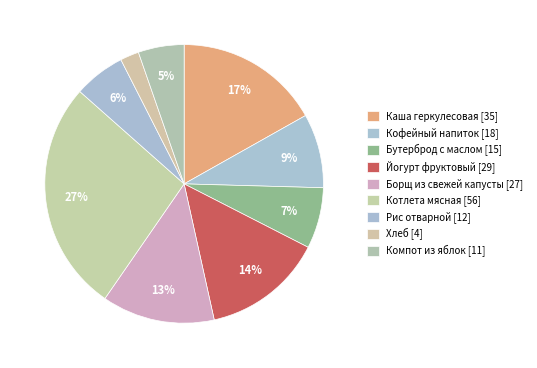

How many slices are in this pie chart?

9